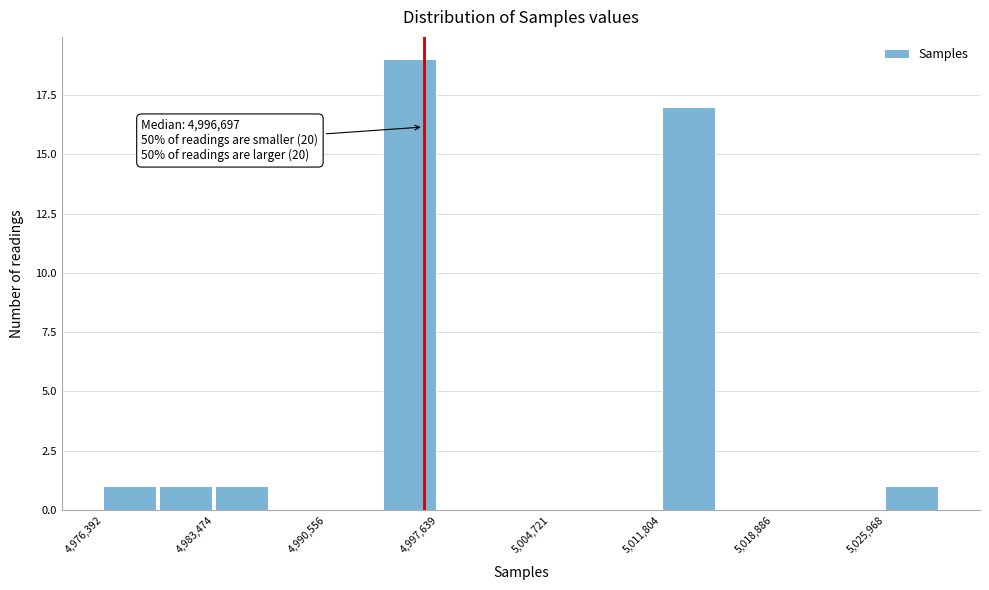

Around what value on the x-axis is the tallest bar? Give the approximate position of its centre, as read against the axis.

4996000